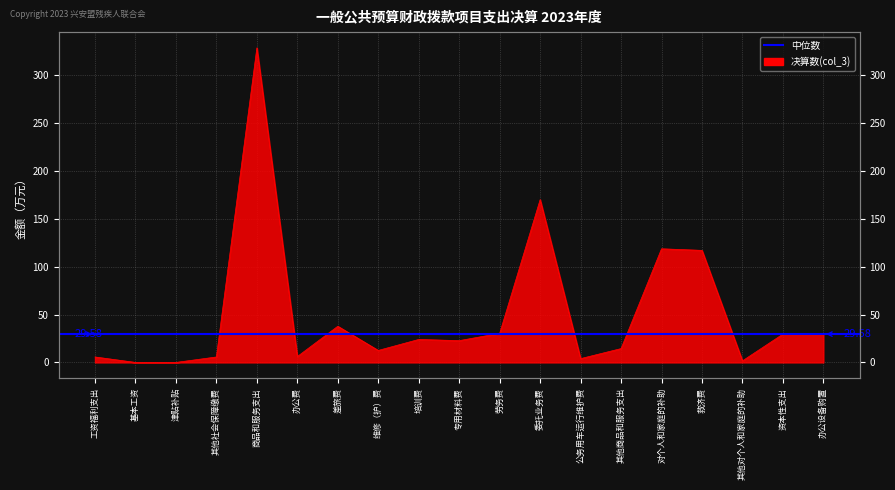

True or false: the data has more than 1 interior local peaks.

True